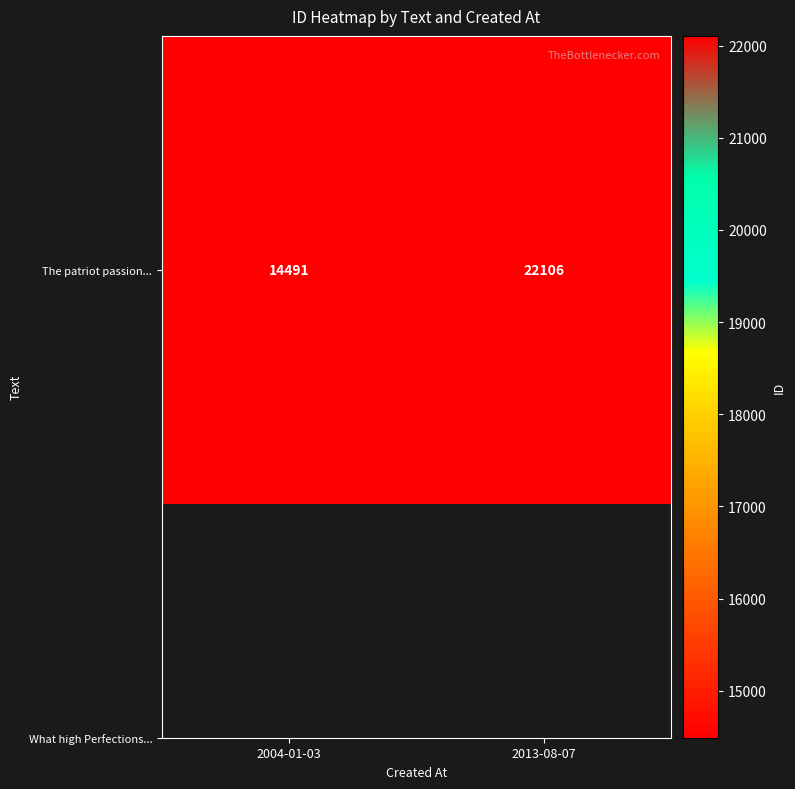

What is the ratio of the value at 2004-01-03 to the value at 2013-08-07?

0.7